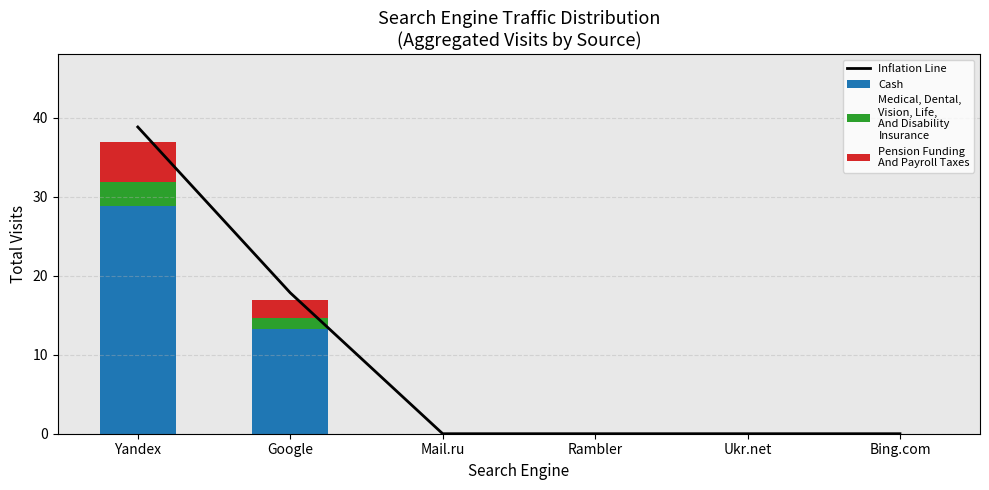

What is the sum of all Pension Funding
And Payroll Taxes values?

7.6